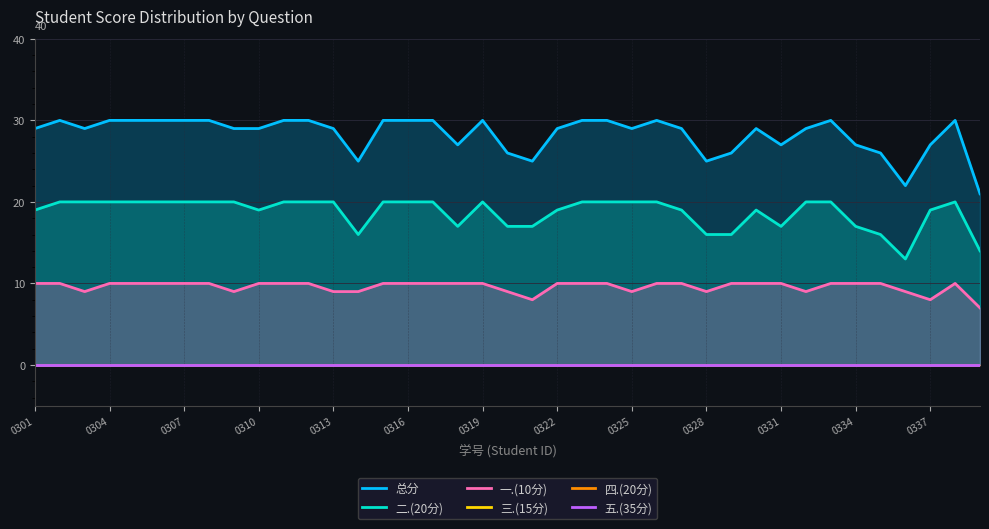

What is the difference between the 二.(20分) values at 0301 and 17?

2